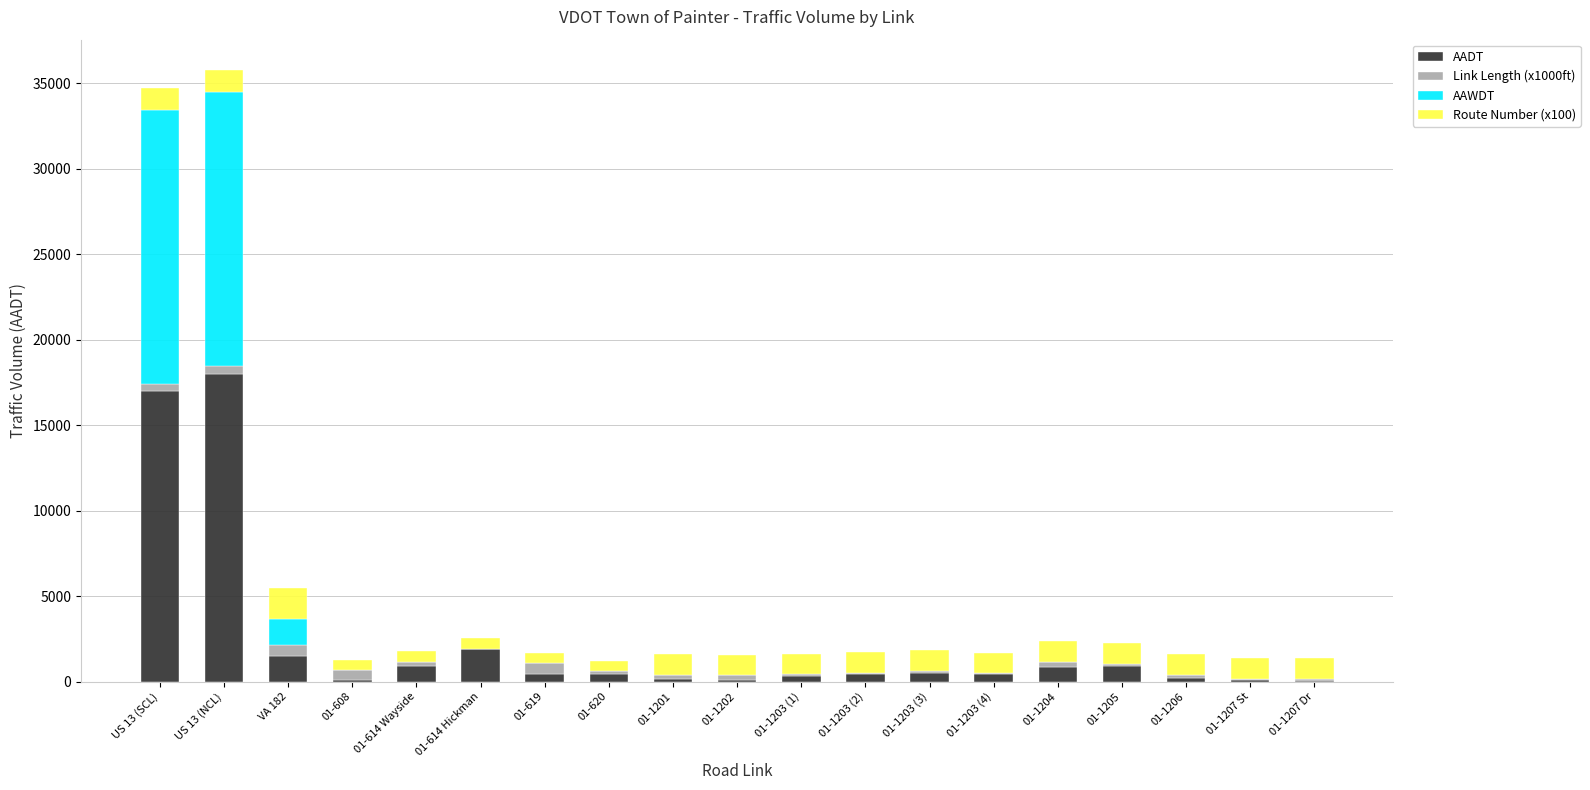

Count the number of data series in this chart.

4